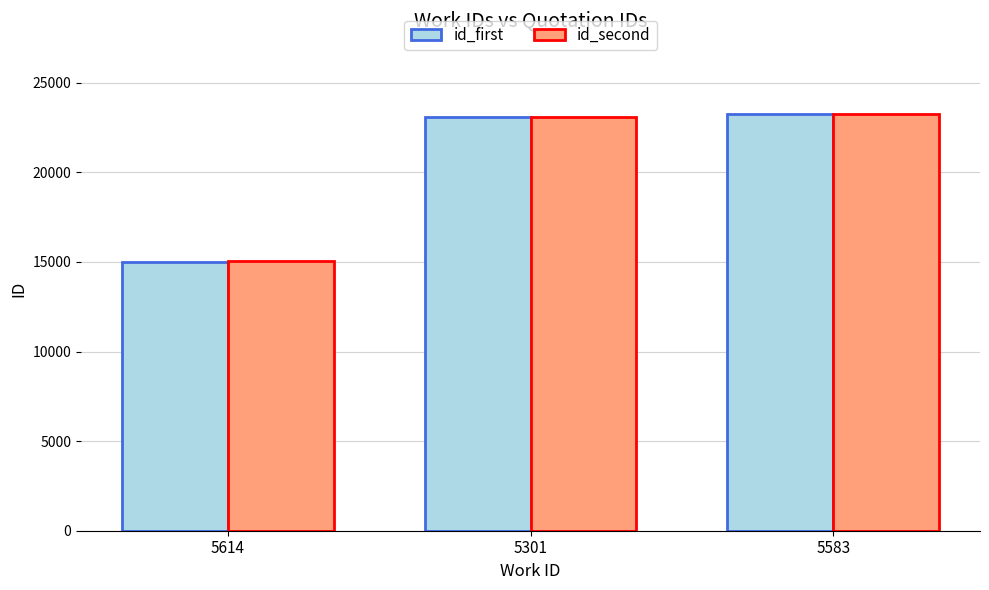

What is the greatest value displayed?

23276